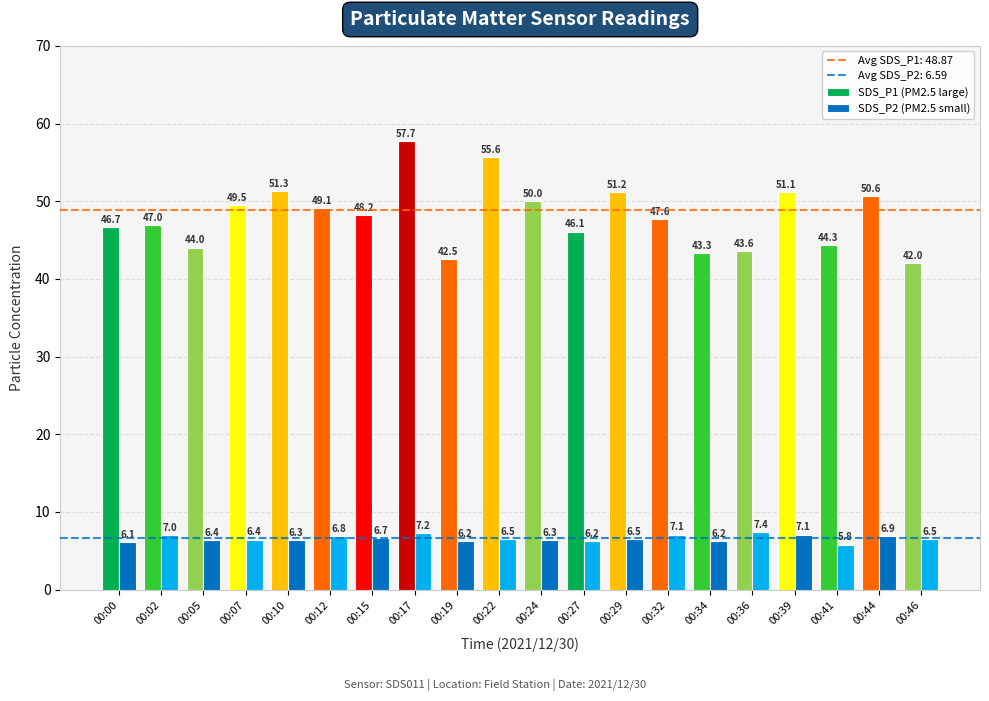

Which series has the largest total across all categories?

SDS_P1 (PM2.5 large)